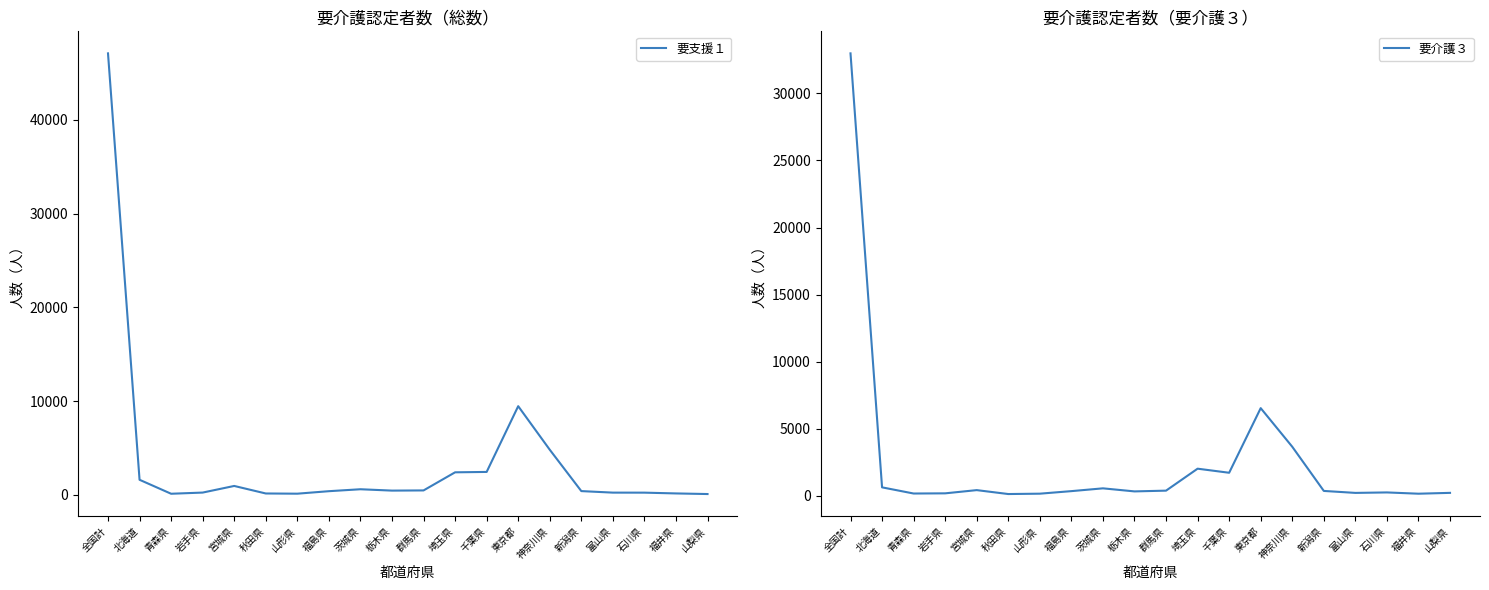

Which series ends up on top after the final intersection of 要支援１ and 要介護３?

要介護３